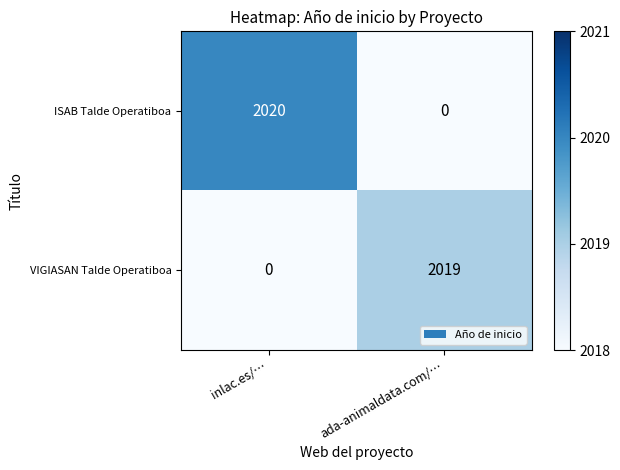

What is the sum of the VIGIASAN Talde Operatiboa values at inlac.es/… and ada-animaldata.com/…?

2019